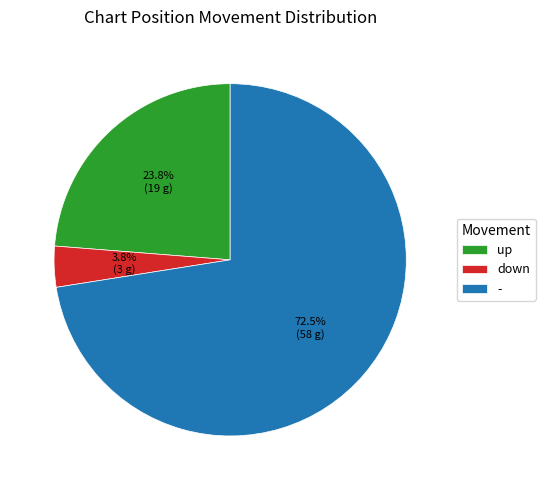

Count the number of slices in the pie.

3